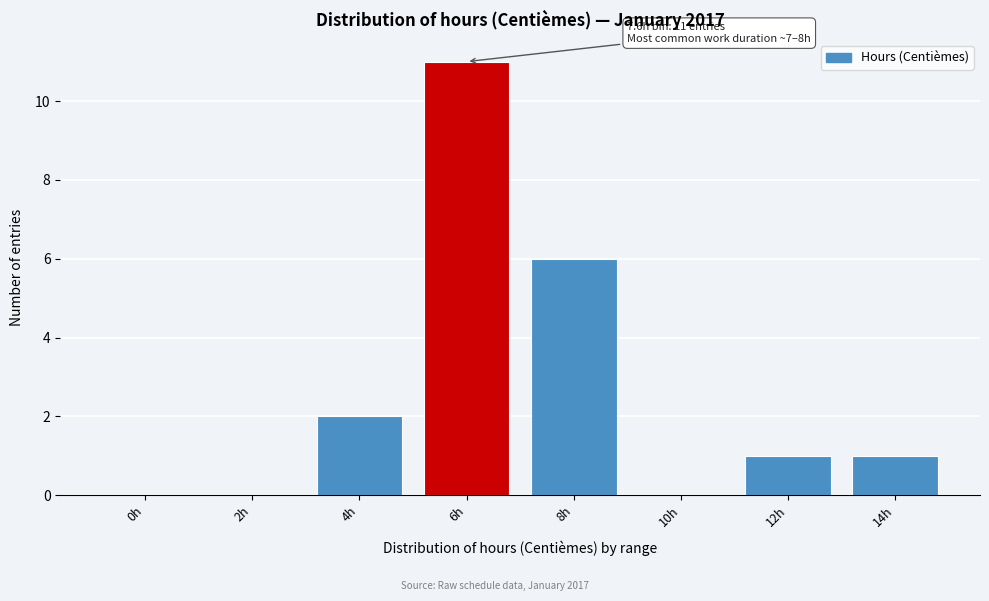

Reading left to right, what are all the values shown in this chart?

0h=0	2h=0	4h=2	6h=11	8h=6	10h=0	12h=1	14h=1